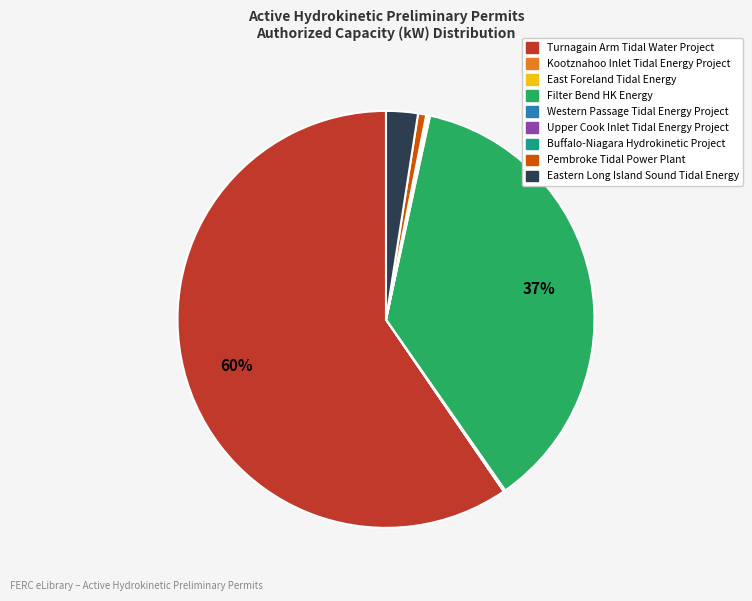

To the nearest percent, what is the average slice percentage?

11%